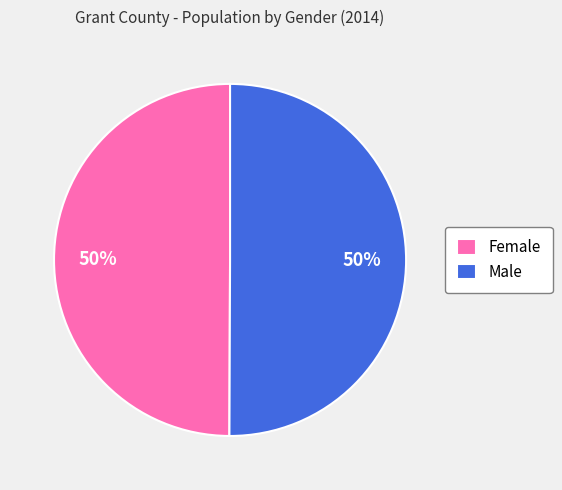

True or false: Female accounts for 41% of the total.

False